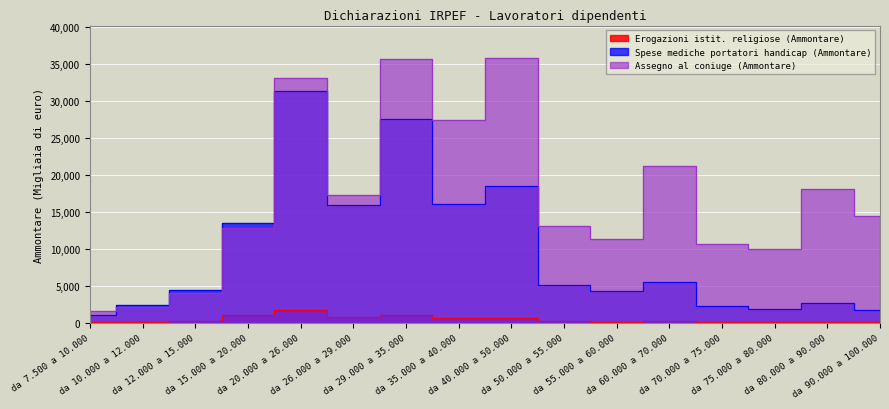

What is the sum of all Spese mediche portatori handicap (Ammontare) values?

155333